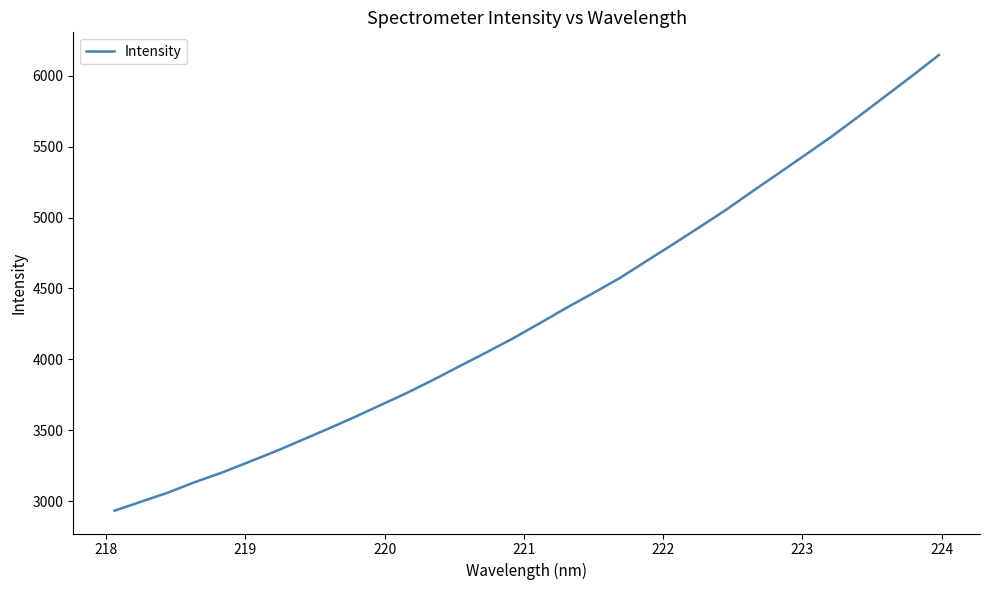

What is the difference between the maximum and minimum values?

3212.0